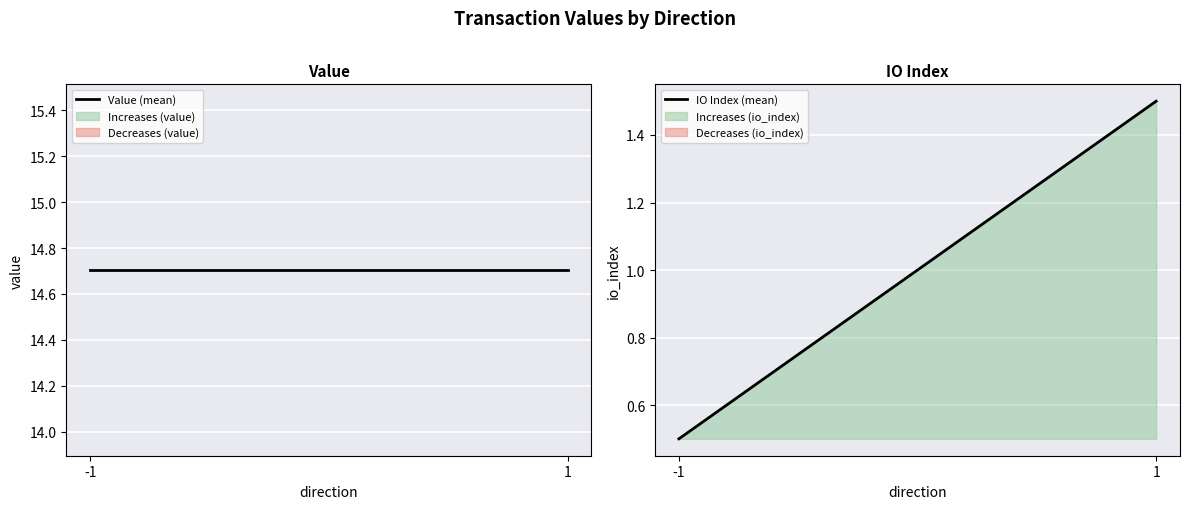

What is the sum of all Value (mean) values?

29.4